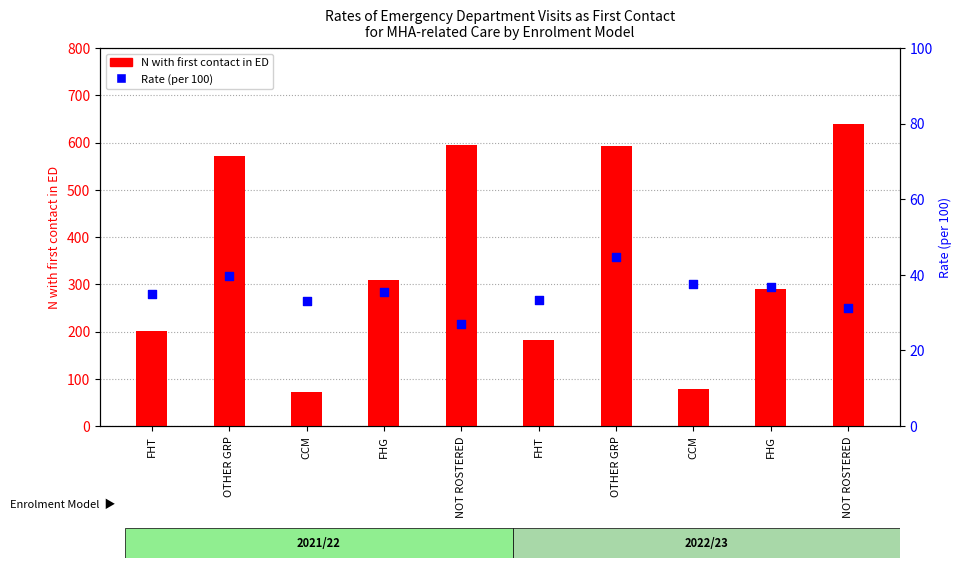

Which series contains the highest Y value?

N with first contact in ED